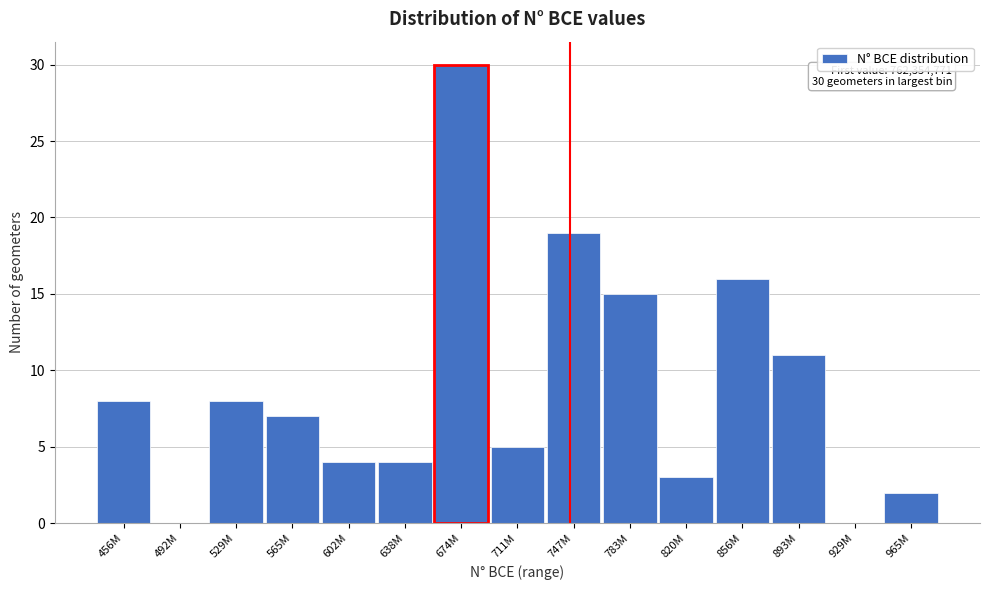

Reading left to right, list all the values displayed in this chart.

456M=8	492M=0	529M=8	565M=7	602M=4	638M=4	674M=30	711M=5	747M=19	783M=15	820M=3	856M=16	893M=11	929M=0	965M=2